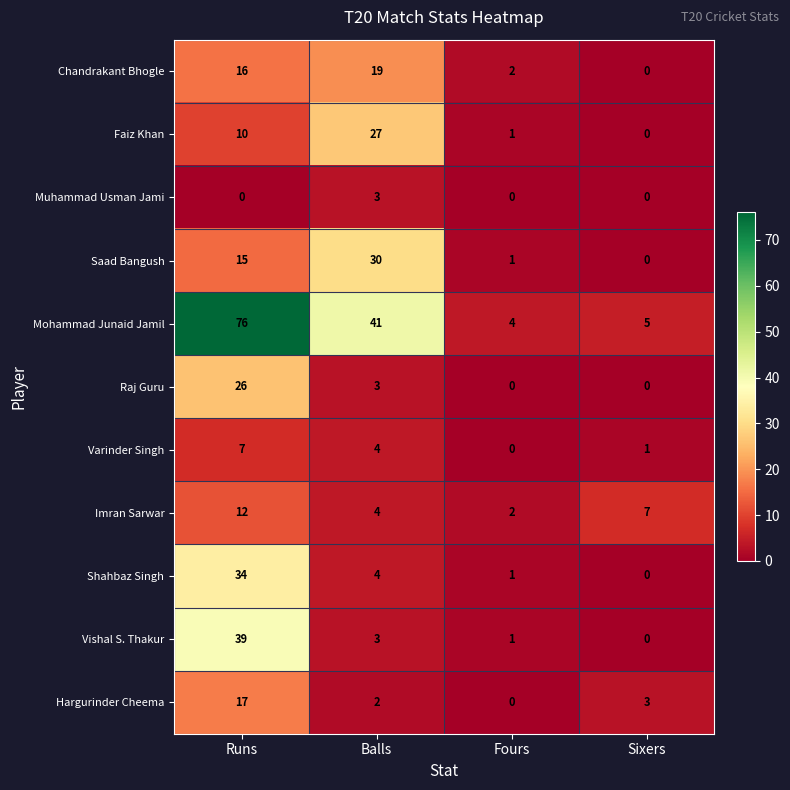

Which series has the widest spread of values?

Mohammad Junaid Jamil